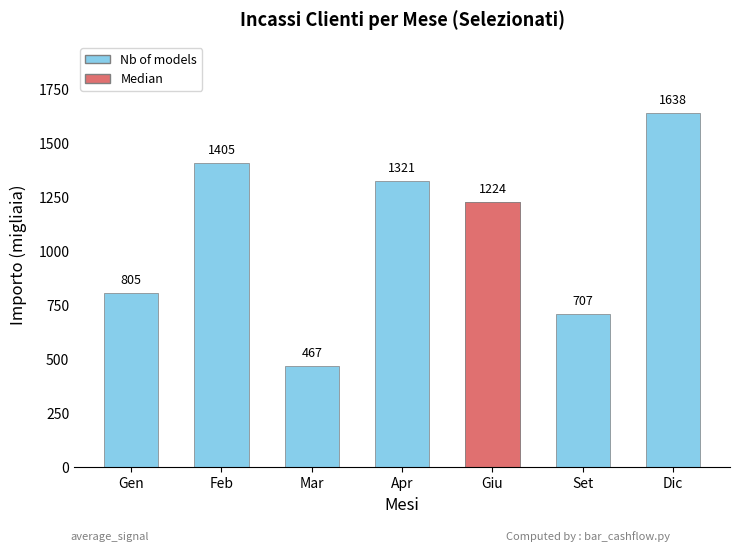

True or false: the data shows 921 at Set.

False